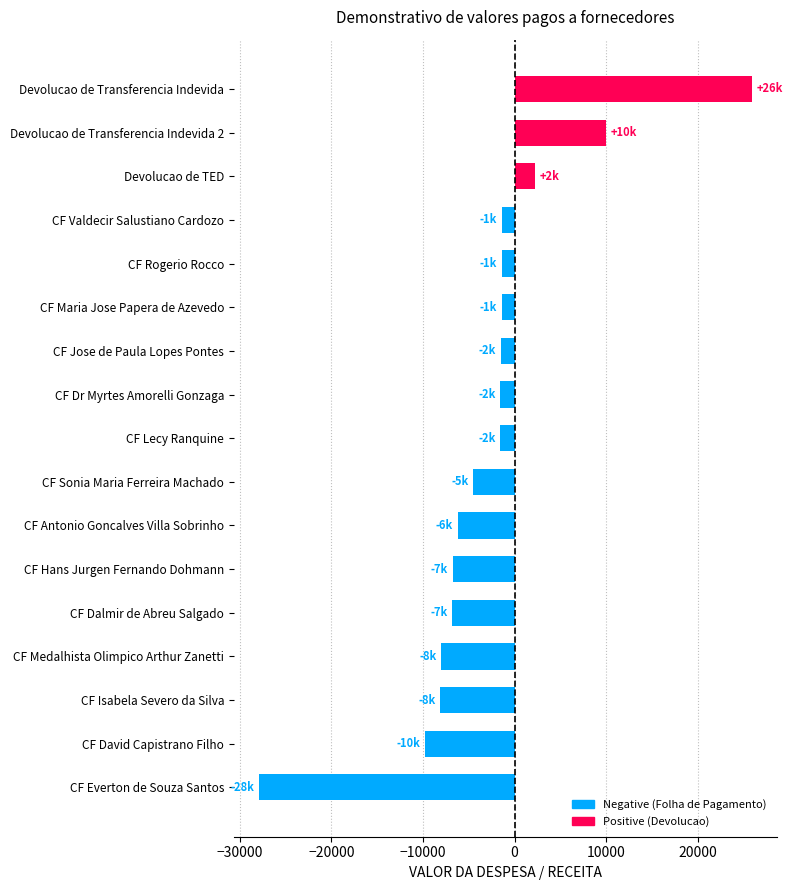

What value does the data have at CF Hans Jurgen Fernando Dohmann?

-6760.7